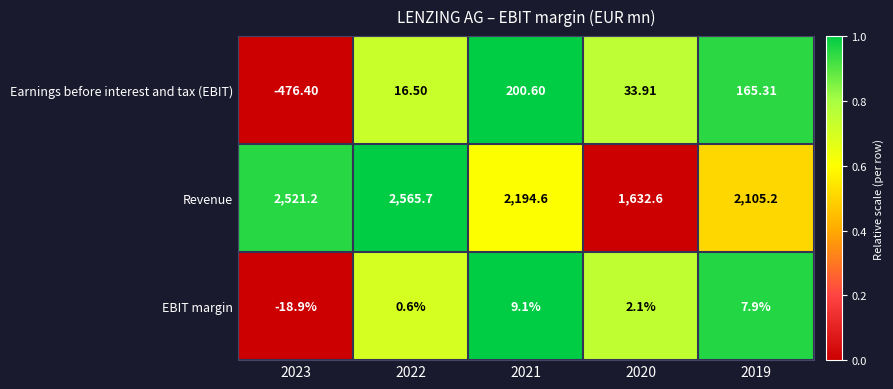

Is the value of Earnings before interest and tax (EBIT) at 2019 greater than the value of Revenue at 2023?

No